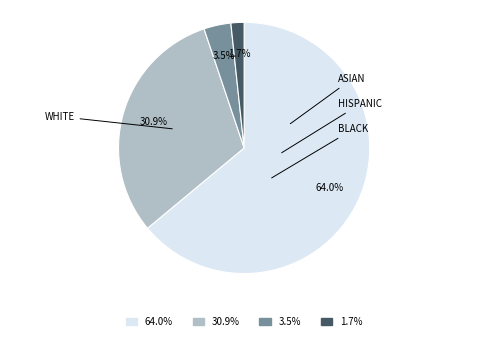

Which has a higher value, 64.0% or 1.7%?

64.0%